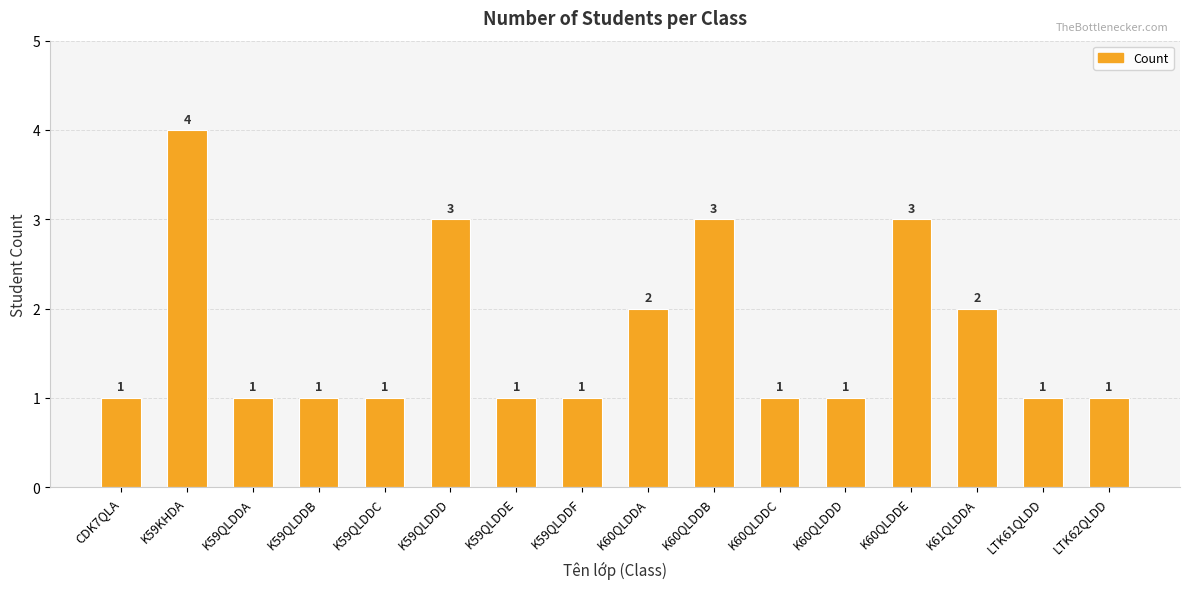

What is the difference between the second highest and minimum values?

2